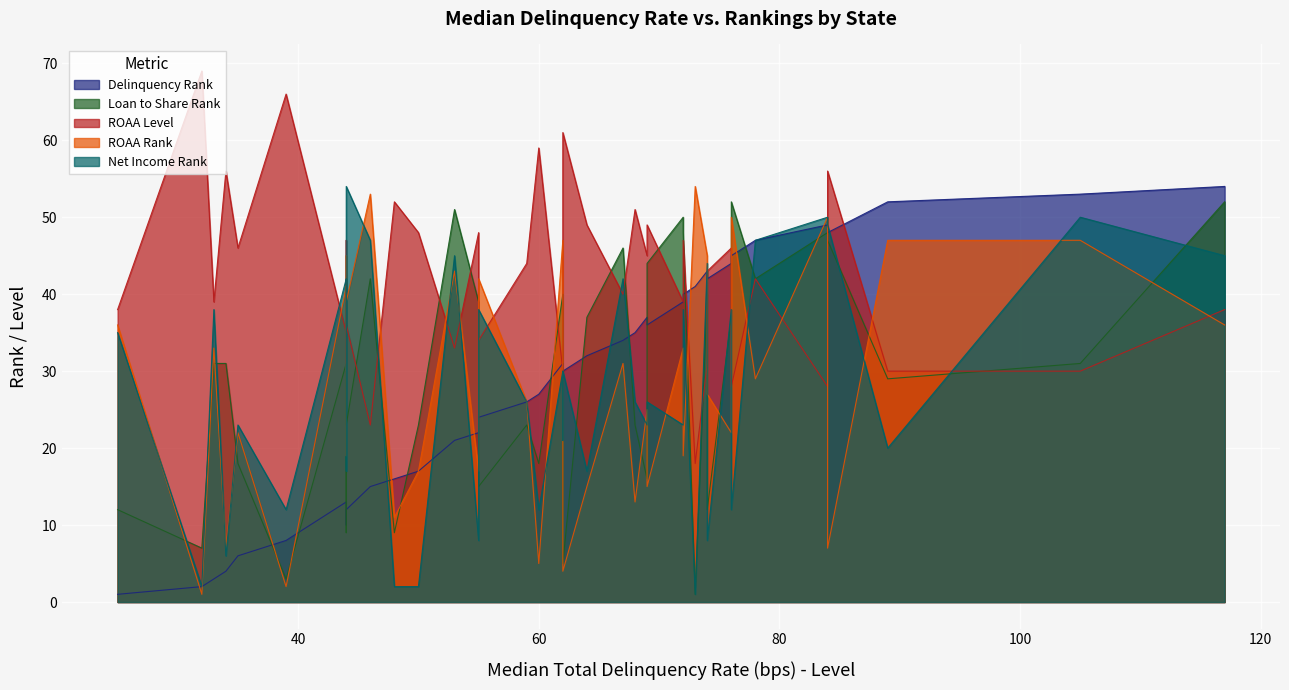

Count the number of categories in the chart.

40